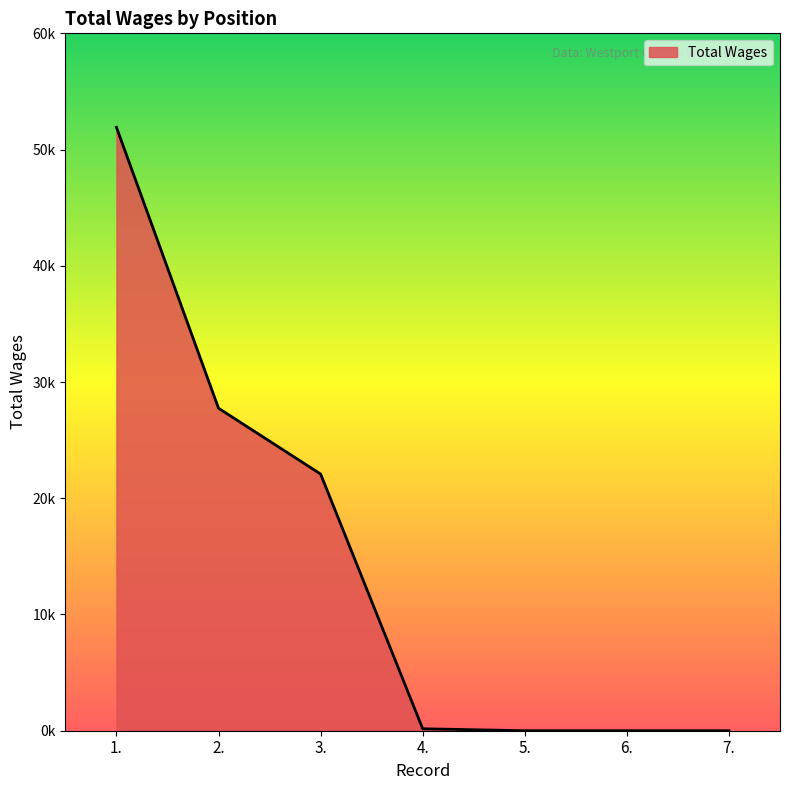

What is the sum of all values?

101908